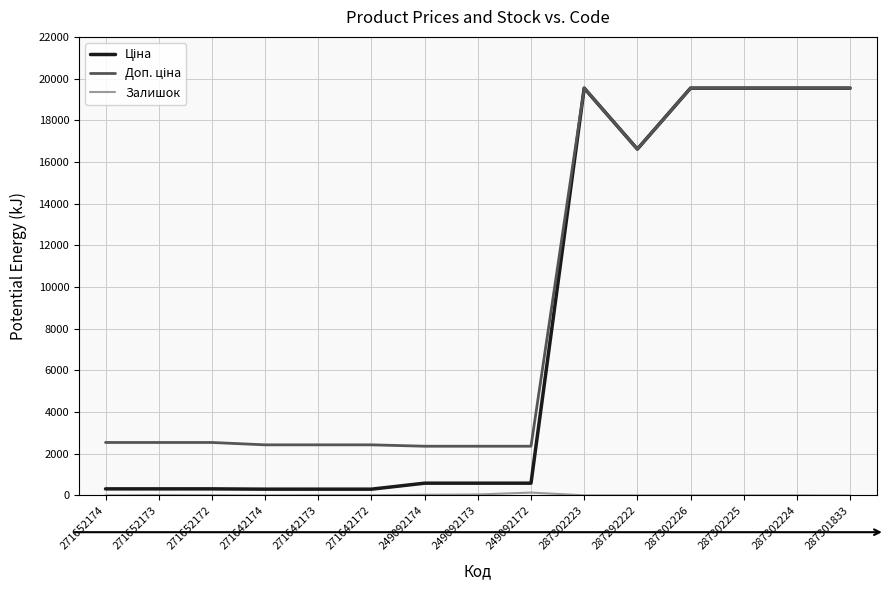

At which category is the sum across all series the highest?

287302223